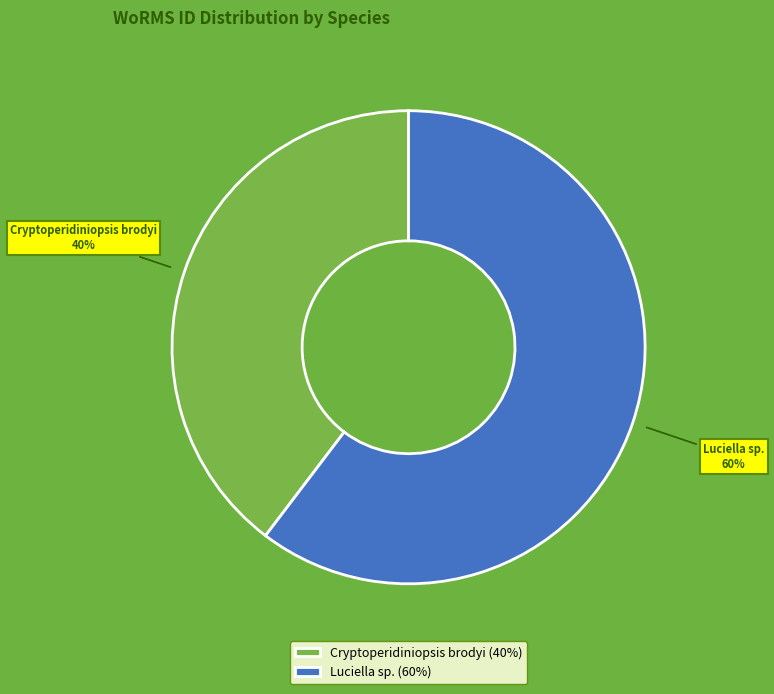

Between Luciella sp. and Cryptoperidiniopsis brodyi, which is larger?

Luciella sp.